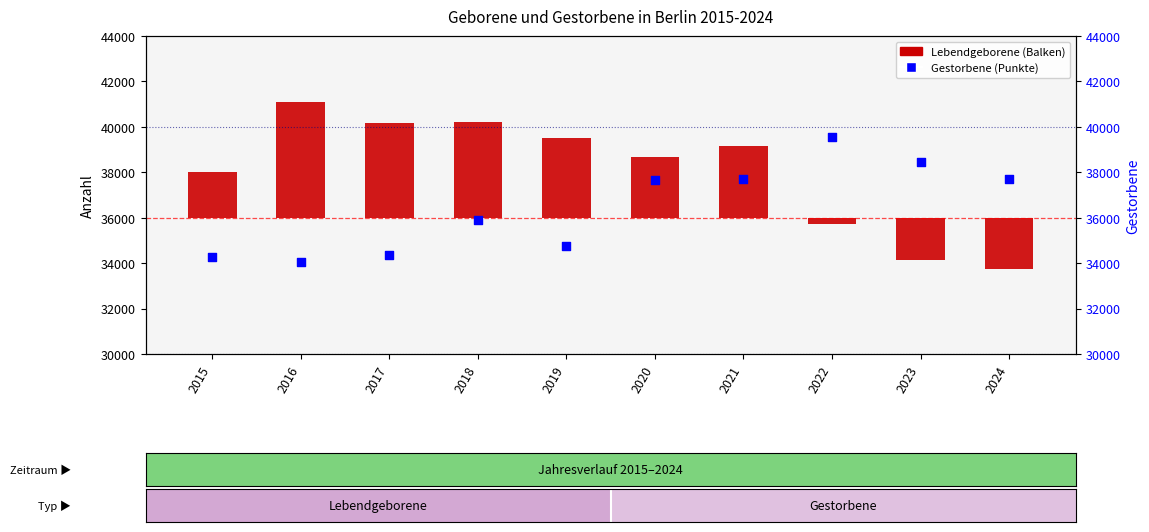

Is the value of Lebendgeborene at 2024 greater than the value of Gestorbene at 2020?

No